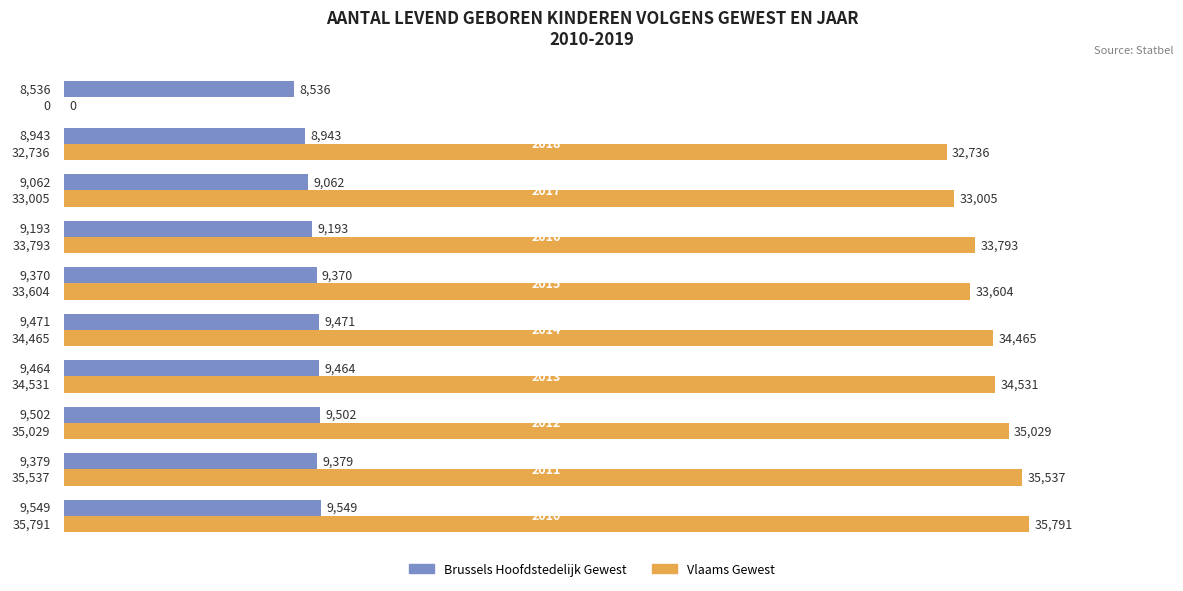

Which series has the largest total across all categories?

Vlaams Gewest